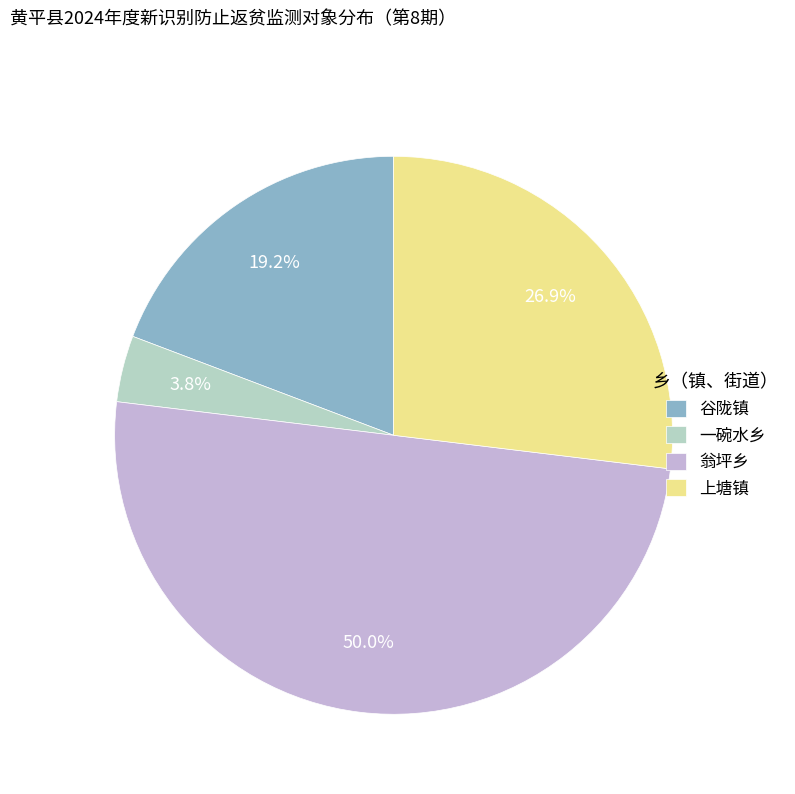

Count the number of slices in the pie.

4